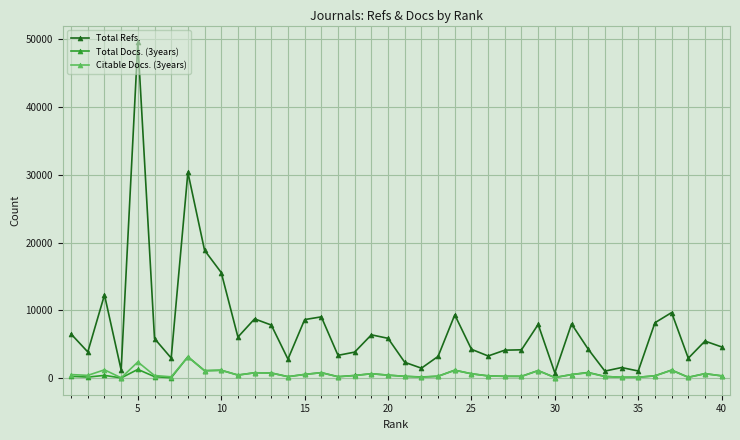

True or false: Citable Docs. (3years) has more than 1 points higher than both neighbors.

True